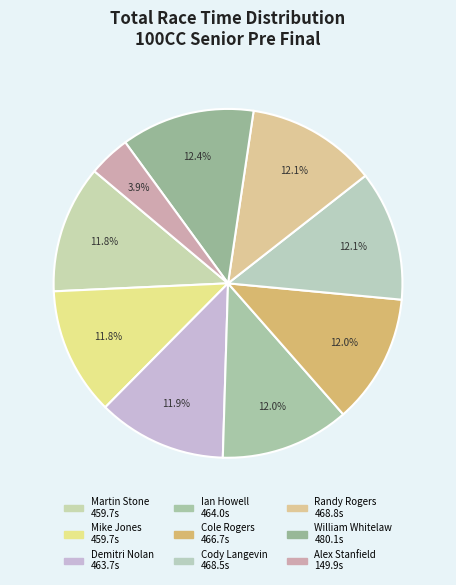

Between Alex Stanfield and Mike Jones, which is larger?

Mike Jones